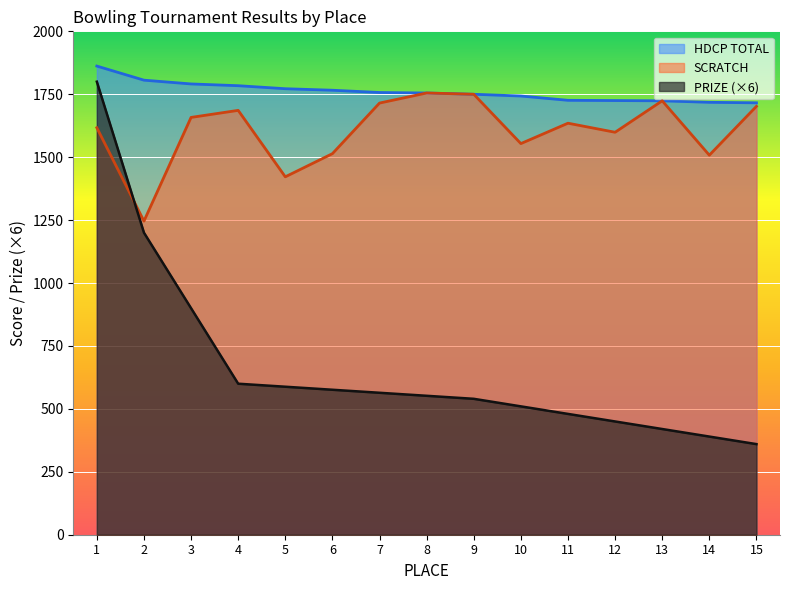

How many times do PRIZE and SCRATCH cross each other?

1